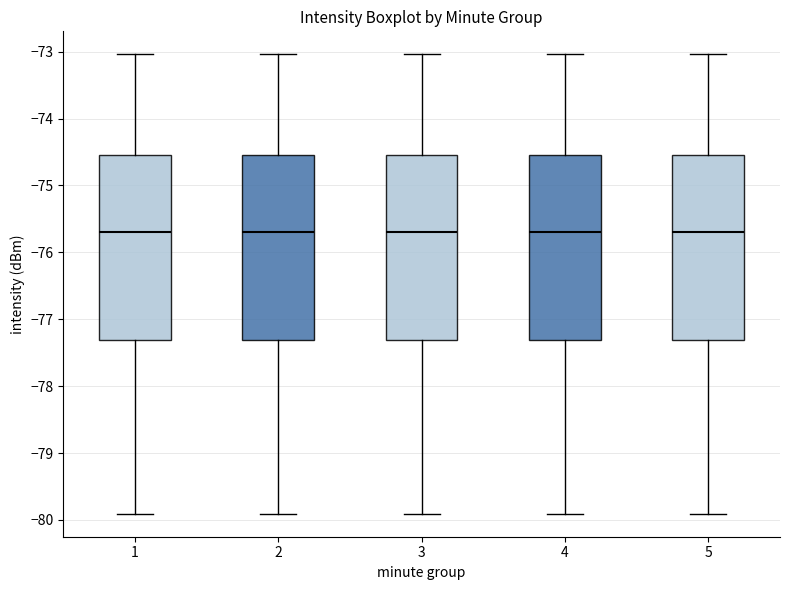

Reading left to right, read every box against the y-axis: the position of its median line, the range the box covers, and the ends of its whiskers. The values are not printed on the chart, so give them approximately, as read against the axis.

1: median -75.7, box -77.3 to -74.5, whiskers -79.9 to -73.0
2: median -75.7, box -77.3 to -74.5, whiskers -79.9 to -73.0
3: median -75.7, box -77.3 to -74.5, whiskers -79.9 to -73.0
4: median -75.7, box -77.3 to -74.5, whiskers -79.9 to -73.0
5: median -75.7, box -77.3 to -74.5, whiskers -79.9 to -73.0